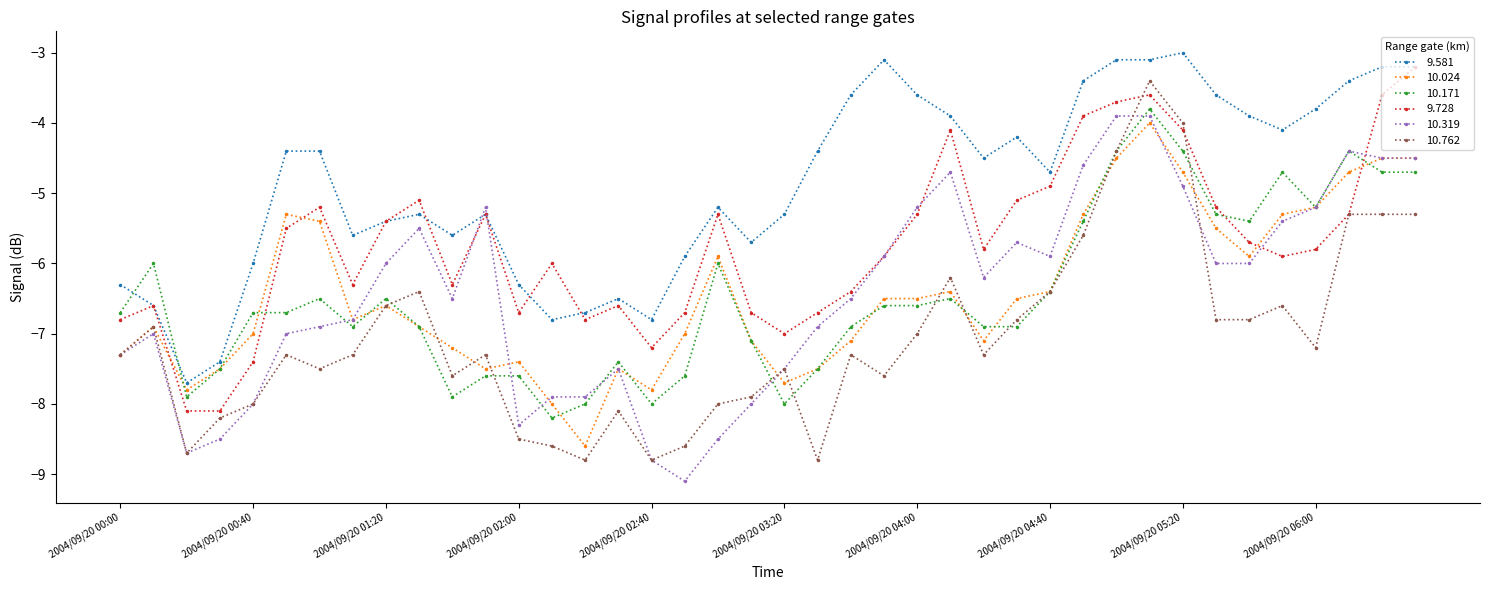

Which series has the largest range (max minus min)?

10.762